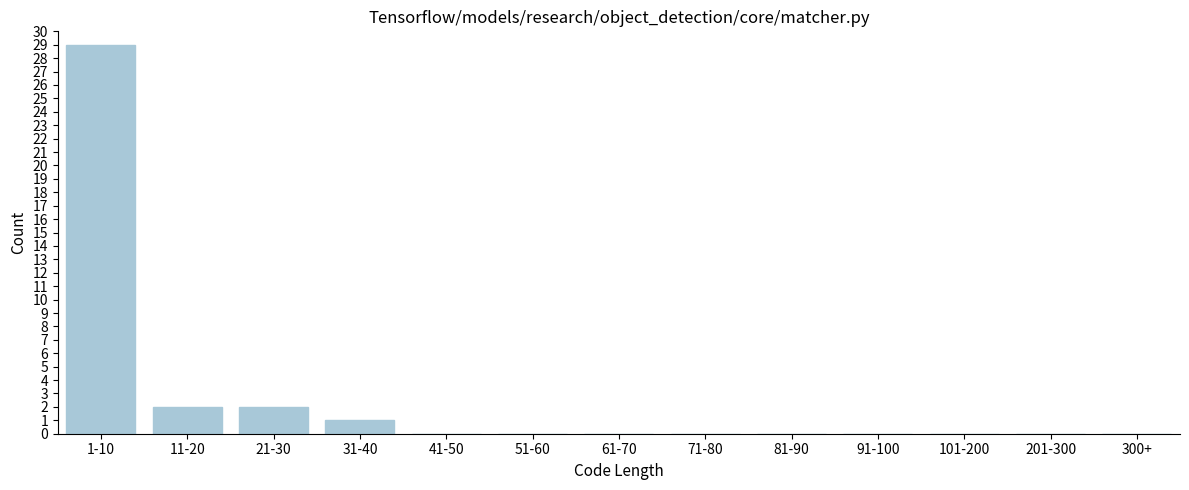

Reading left to right, transcribe all the data shown in this chart.

1-10=29	11-20=2	21-30=2	31-40=1	41-50=0	51-60=0	61-70=0	71-80=0	81-90=0	91-100=0	101-200=0	201-300=0	300+=0